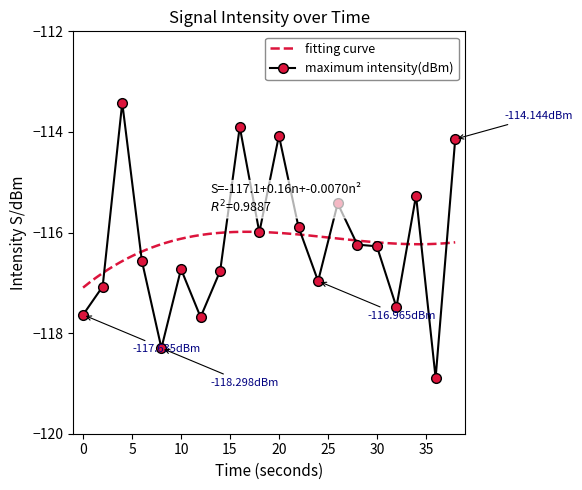

Reading left to right, list all the values displayed in this chart.

-117.6	-117.1	-113.4	-116.6	-118.3	-116.7	-117.7	-116.8	-113.9	-116.0	-114.1	-115.9	-117.0	-115.4	-116.2	-116.3	-117.5	-115.3	-118.9	-114.1